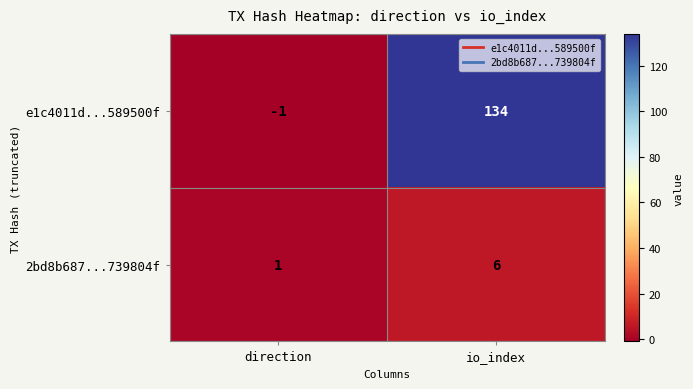

Between direction and io_index, which series saw the biggest shift?

e1c4011d...589500f